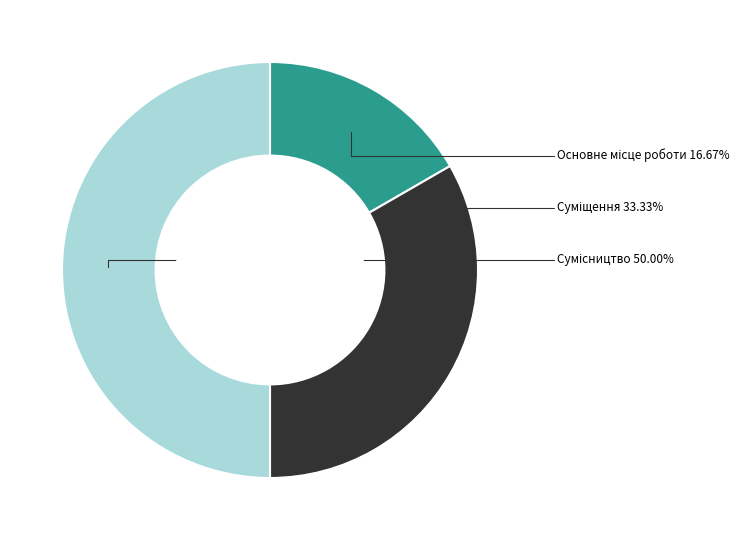

Is it true that Основне місце роботи is 30% of the pie?

False